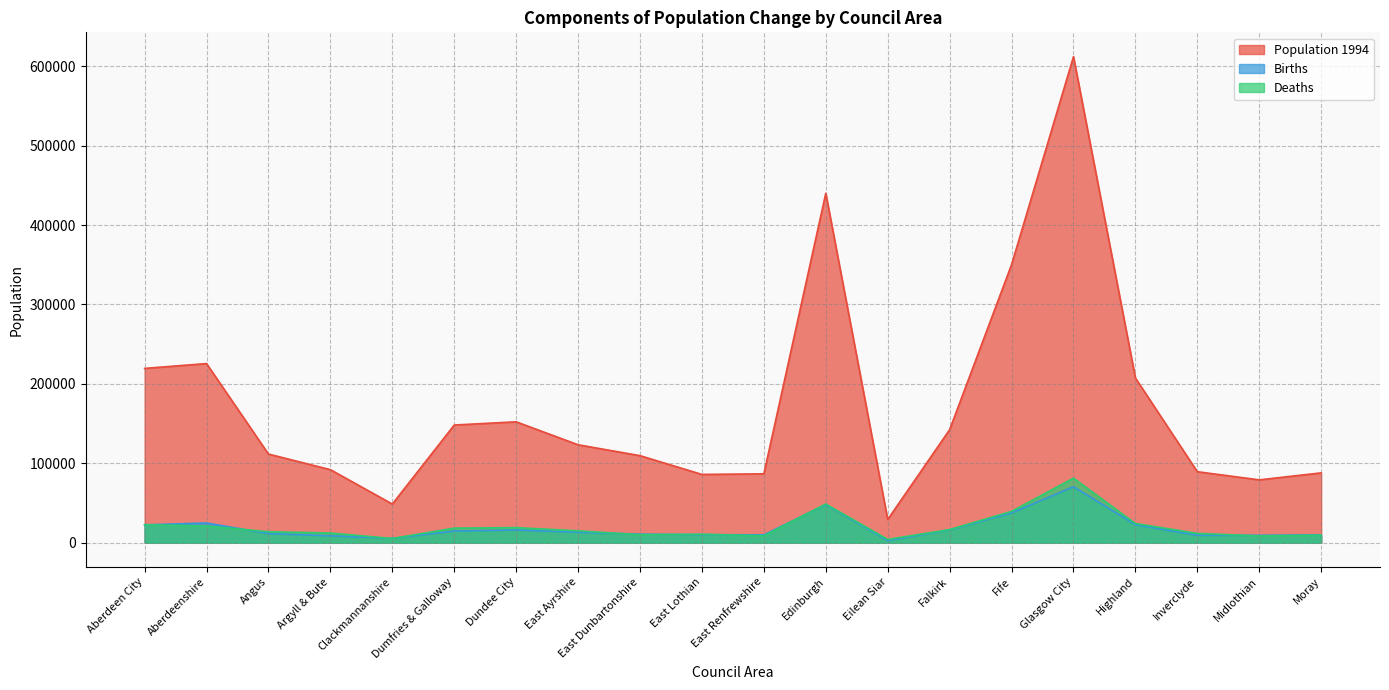

Reading right to left, transcribe all the data shown in this chart.

Population 1994: Moray=87850	Midlothian=79060	Inverclyde=89320	Highland=207380	Glasgow City=612260	Fife=350190	Falkirk=142280	Eilean Siar=29120	Edinburgh=440120	East Renfrewshire=86660	East Lothian=85900	East Dunbartonshire=109540	East Ayrshire=123250	Dundee City=152200	Dumfries & Galloway=148130	Clackmannanshire=48590	Argyll & Bute=91910	Angus=111550	Aberdeenshire=225560	Aberdeen City=219500
Births: Moray=9706	Midlothian=9183	Inverclyde=9277	Highland=22577	Glasgow City=70437	Fife=37377	Falkirk=16118	Eilean Siar=2565	Edinburgh=47993	East Renfrewshire=9713	East Lothian=10037	East Dunbartonshire=10643	East Ayrshire=13068	Dundee City=15906	Dumfries & Galloway=14561	Clackmannanshire=5409	Argyll & Bute=8562	Angus=11364	Aberdeenshire=24743	Aberdeen City=22366
Deaths: Moray=9376	Midlothian=8405	Inverclyde=11641	Highland=24094	Glasgow City=81191	Fife=39351	Falkirk=16451	Eilean Siar=4053	Edinburgh=48635	East Renfrewshire=8567	East Lothian=10560	East Dunbartonshire=9933	East Ayrshire=14869	Dundee City=18853	Dumfries & Galloway=18234	Clackmannanshire=5218	Argyll & Bute=12053	Angus=13703	Aberdeenshire=20869	Aberdeen City=22565